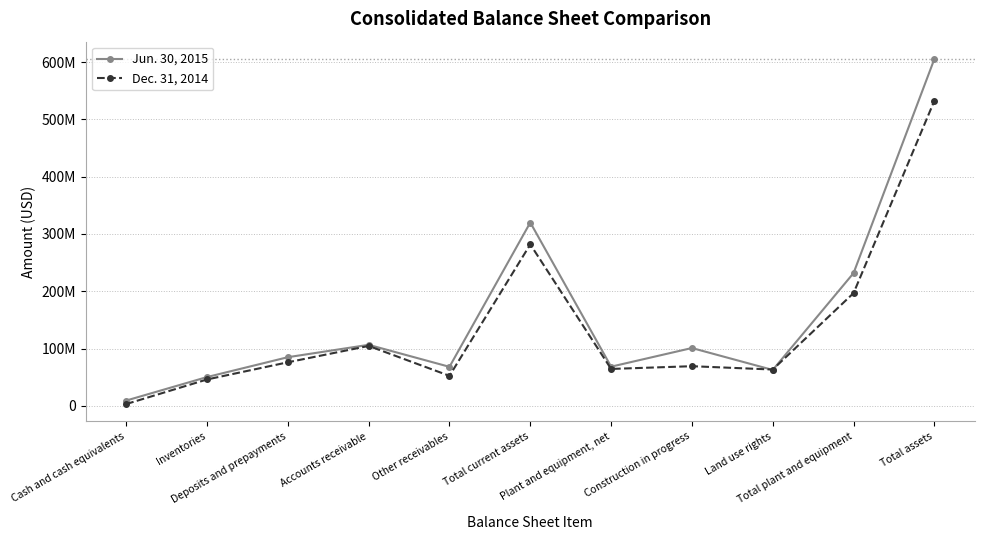

Which category has the lowest value in the Jun. 30, 2015 series?

Cash and cash equivalents